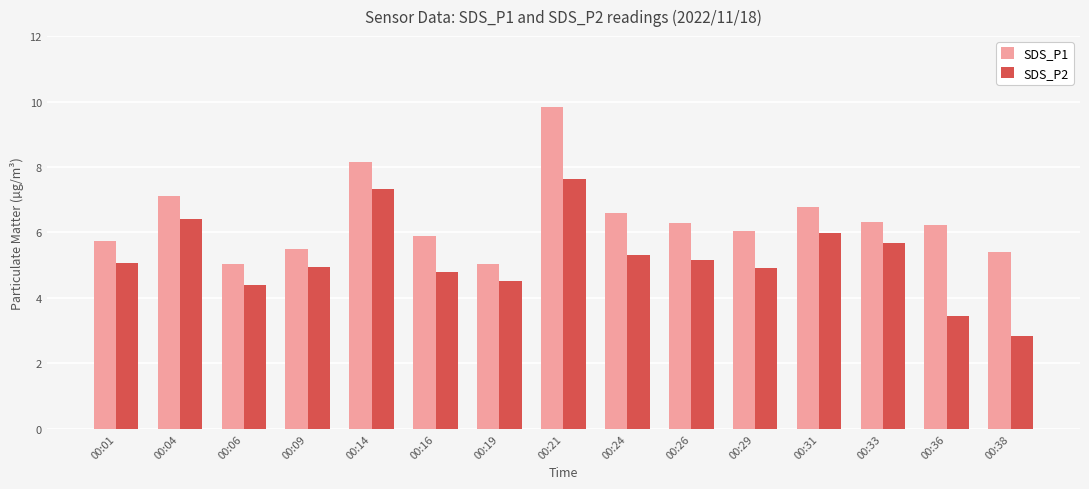

What is the minimum value for SDS_P1?

5.0